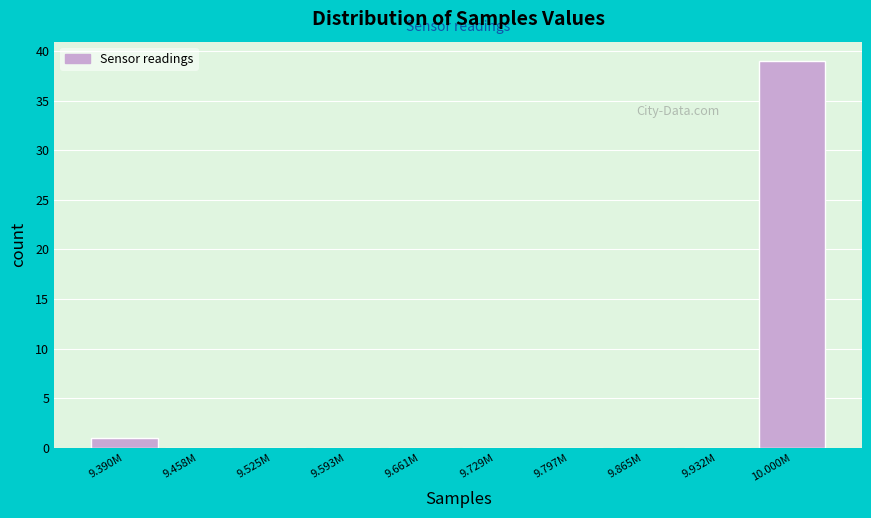

Reading right to left, transcribe all the data shown in this chart.

10.000M=39	9.932M=0	9.865M=0	9.797M=0	9.729M=0	9.661M=0	9.593M=0	9.525M=0	9.458M=0	9.390M=1